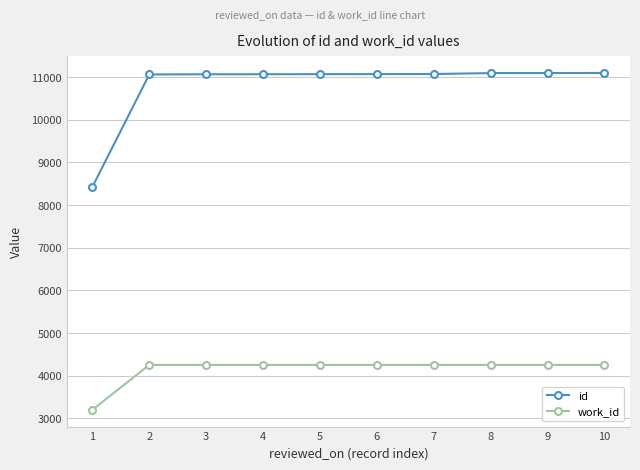

Rank the series by their average value, from highest to lowest.

id, work_id